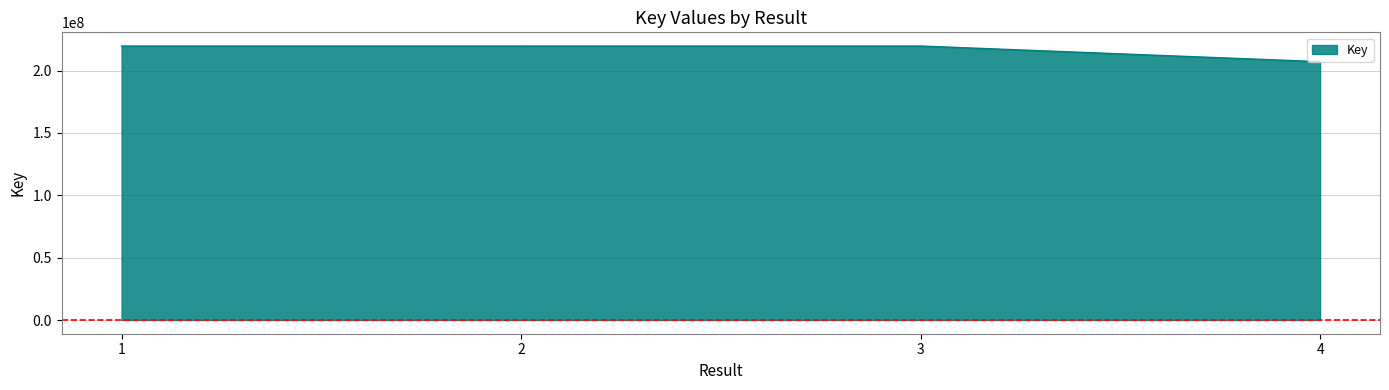

Approximately how many times larger is the value at 1 compared to 3?

1.0